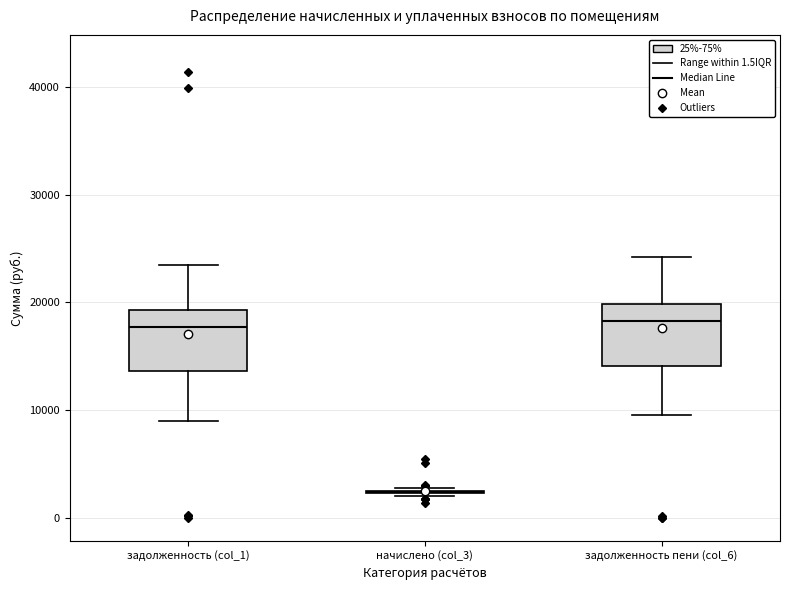

Reading left to right, read every box against the y-axis: the position of its median line, the range the box covers, and the ends of its whiskers. The values are not printed on the chart, so give them approximately, as read against the axis.

задолженность (col_1): median 18000, box 14000 to 19000, whiskers 9000 to 23000
начислено (col_3): box collapsed to a line at 2000, whiskers 2000 to 3000
задолженность пени (col_6): median 18000, box 14000 to 20000, whiskers 10000 to 24000